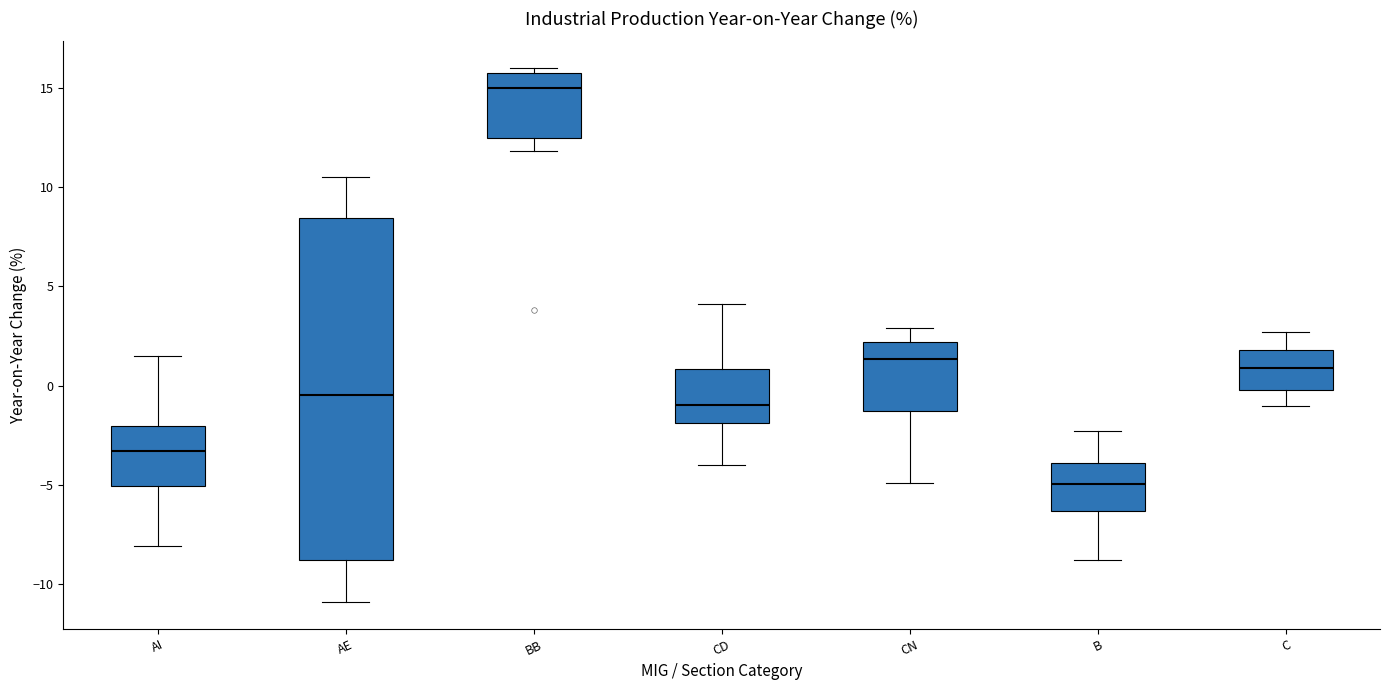

Where is the lower edge of the box for CD on the y-axis? The values are not printed on the chart, so give them approximately, as read against the axis.

-2.0